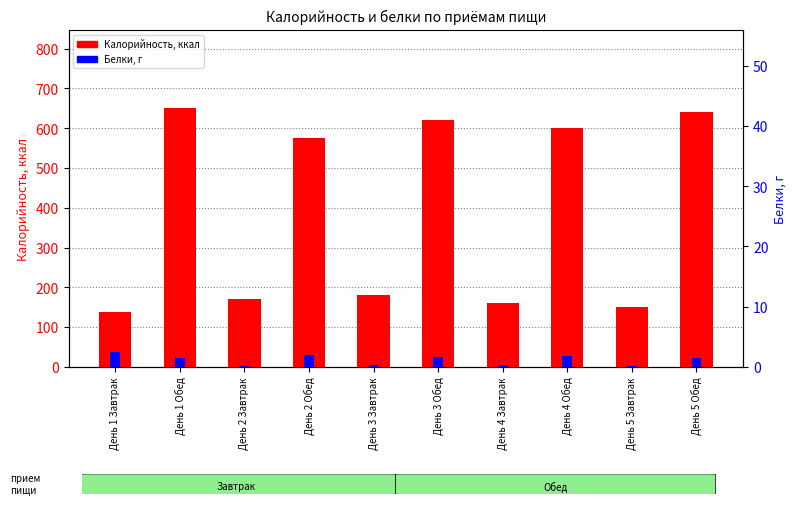

What are all the series names shown in the legend?

Калорийность, Белки